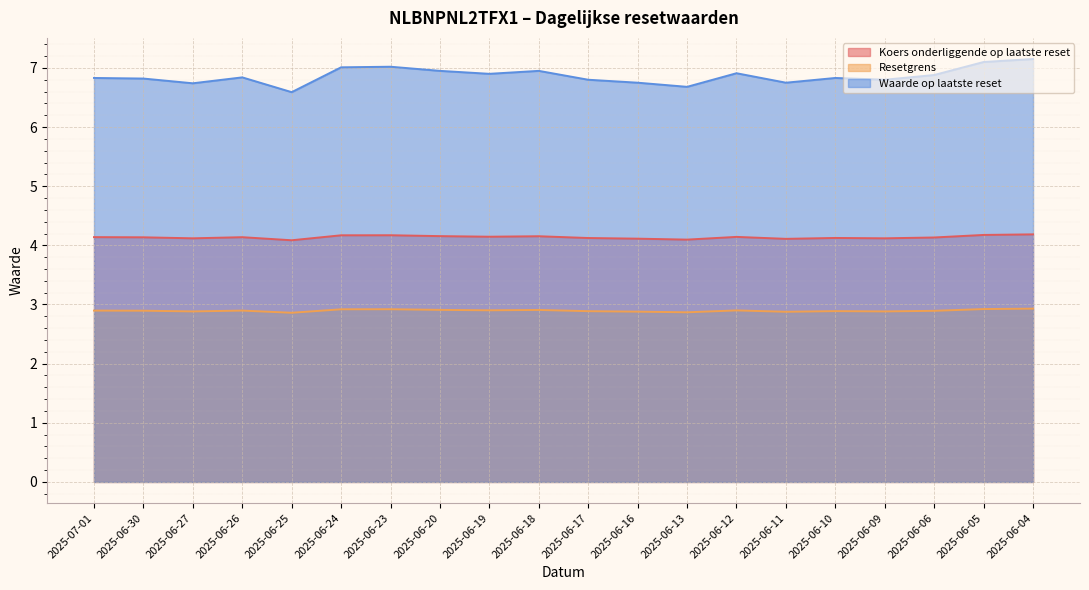

Between 2025-06-19 and 2025-06-12, which is larger?

2025-06-19